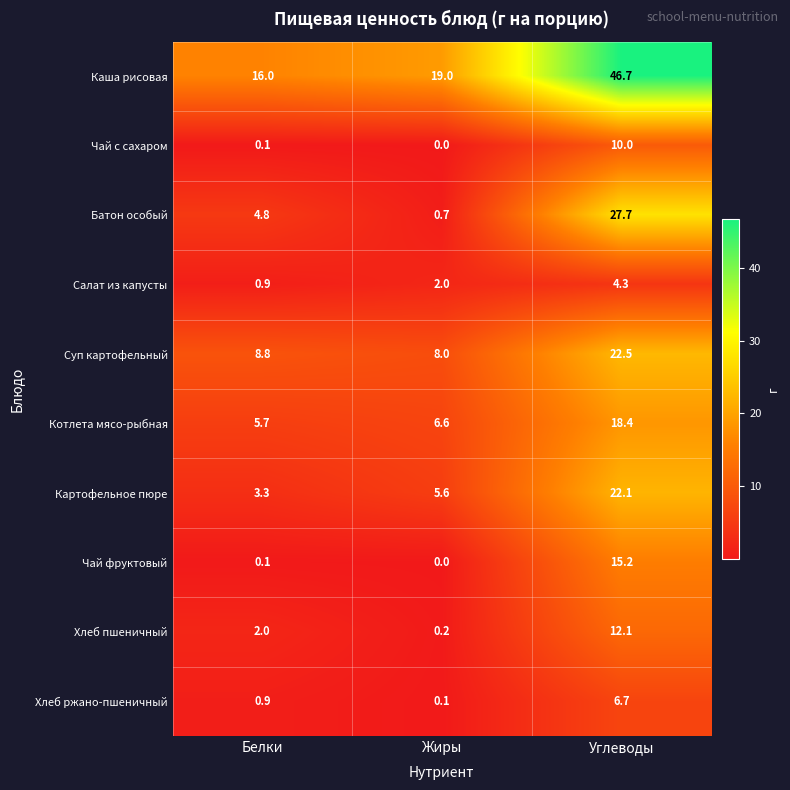

What is the maximum value for Хлеб пшеничный?

12.1